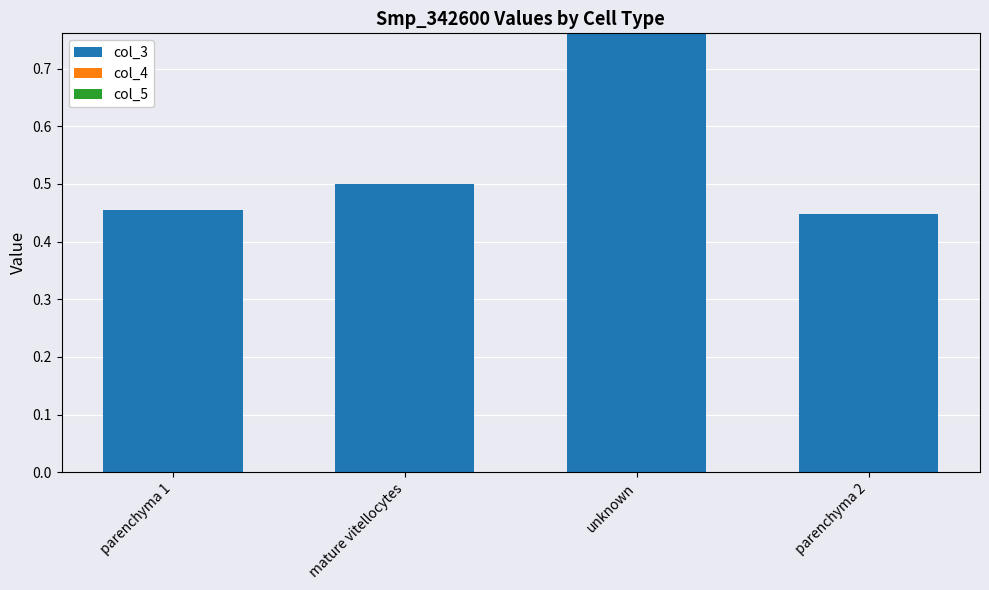

At which category is the sum across all series the highest?

unknown